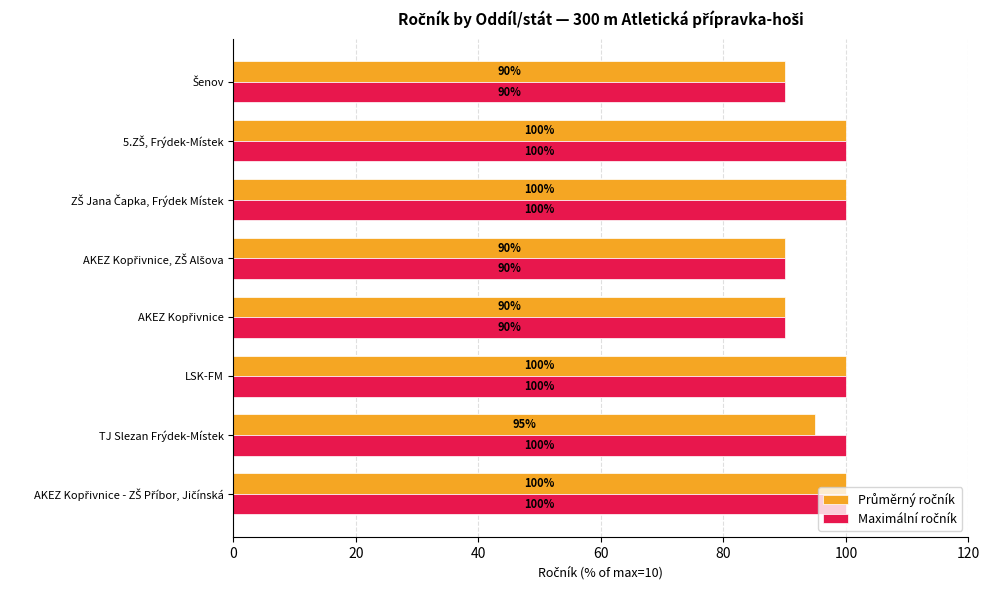

What is the minimum value shown in the chart?

90